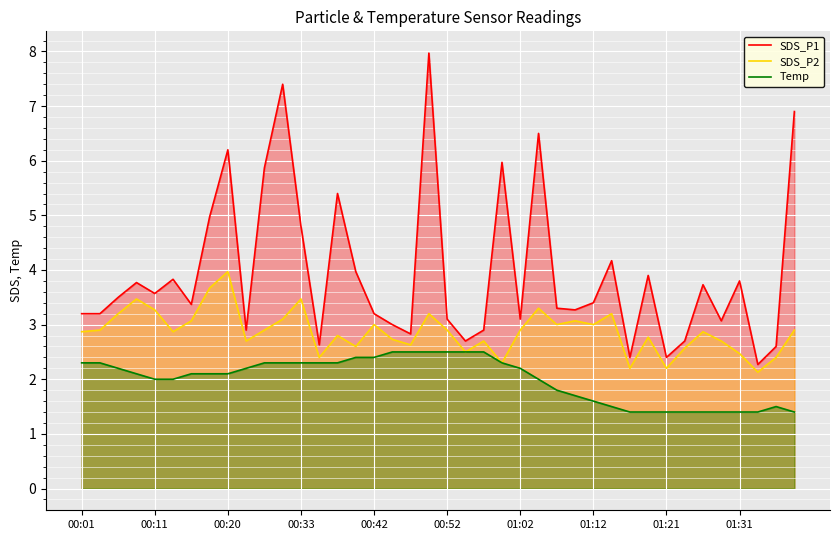

Does the chart display data point markers on the line(s)?

No